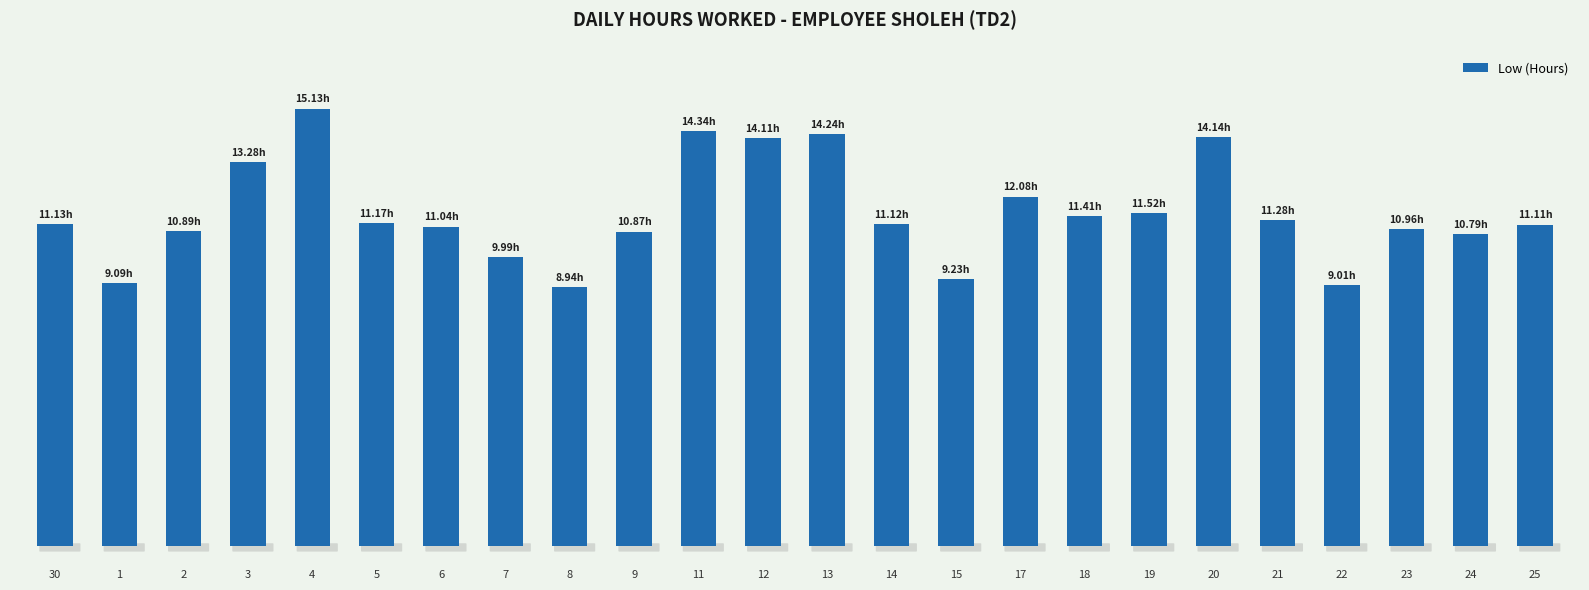

Are the bars horizontal?

No